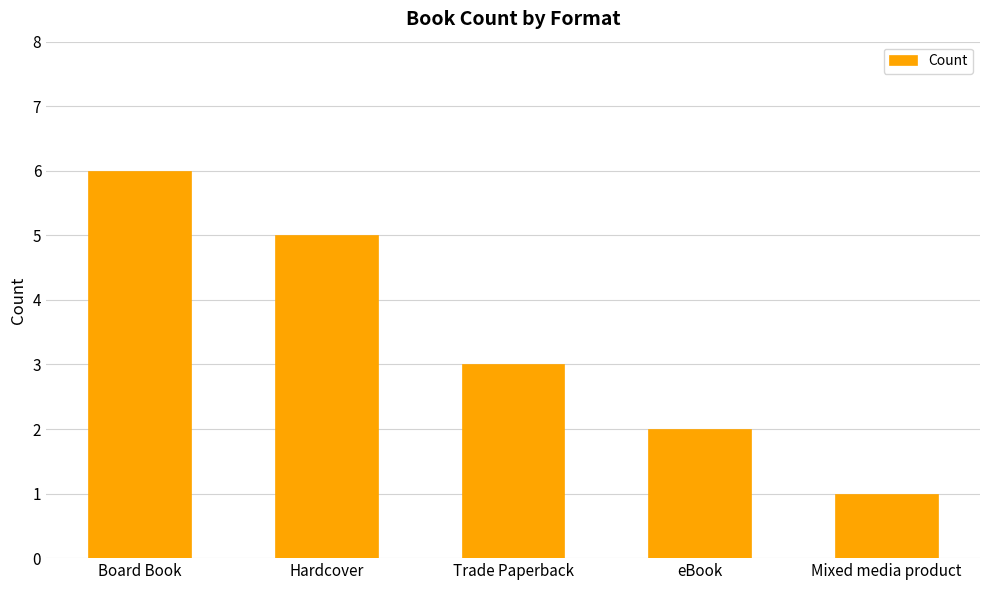

Is it true that the value at Mixed media product is 0?

False